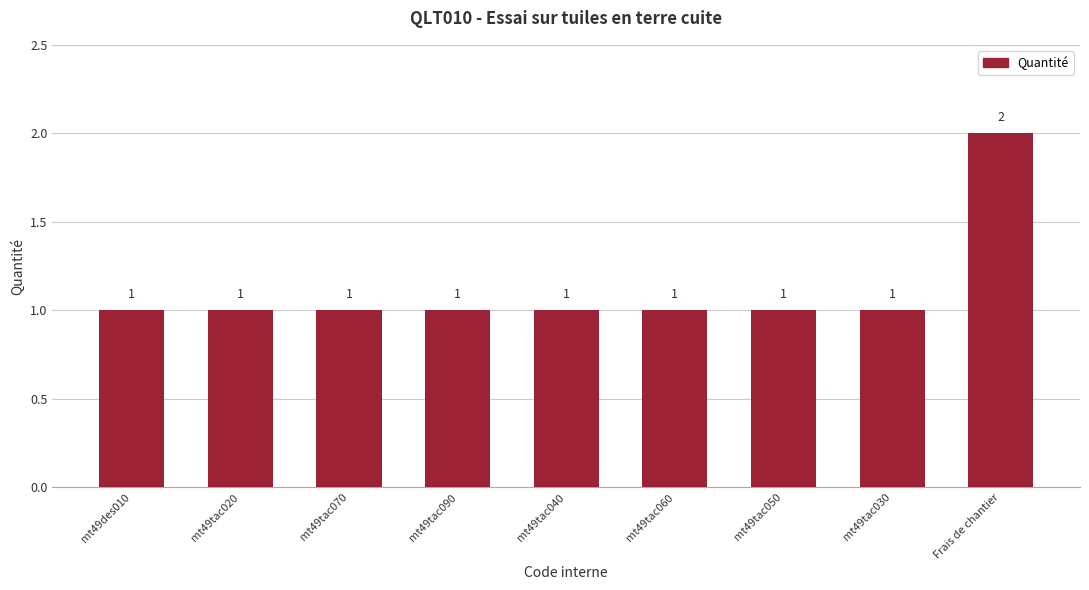

What is the ratio of the value at mt49tac070 to the value at mt49tac060?

1.0